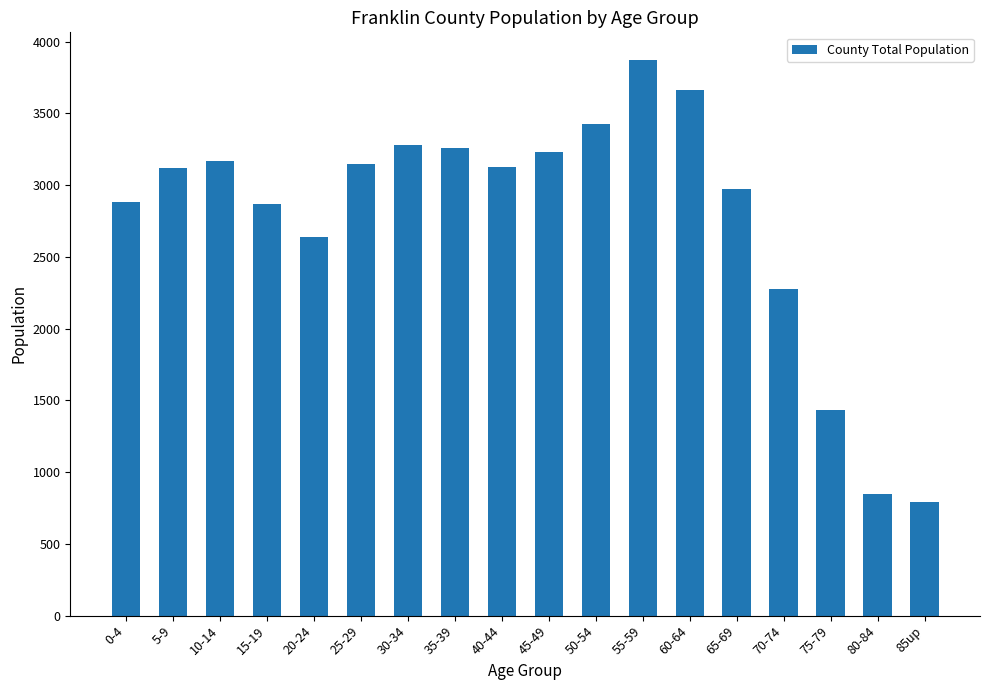

What is the ratio of the value at 75-79 to the value at 15-19?

0.5